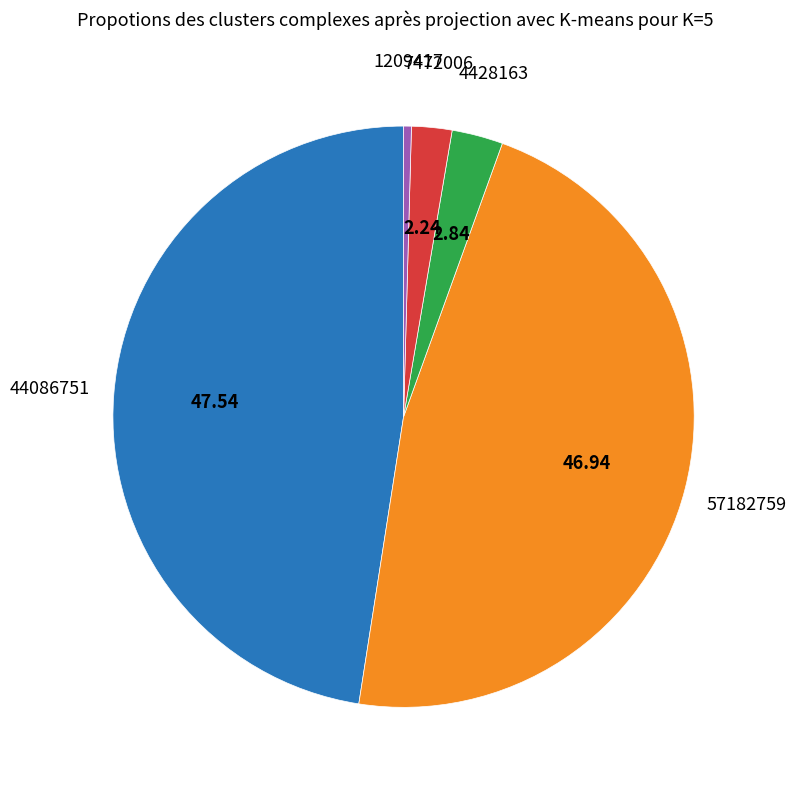

How many slices are in this pie chart?

5